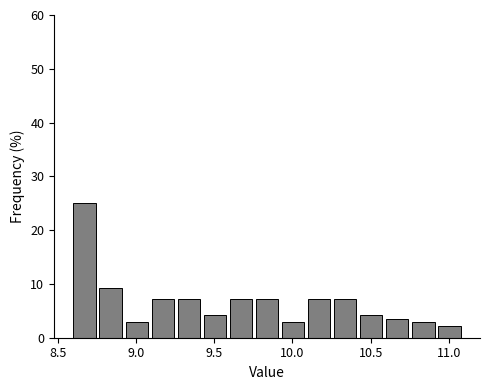

Around what value on the x-axis is the tallest bar? Give the approximate position of its centre, as read against the axis.

8.65